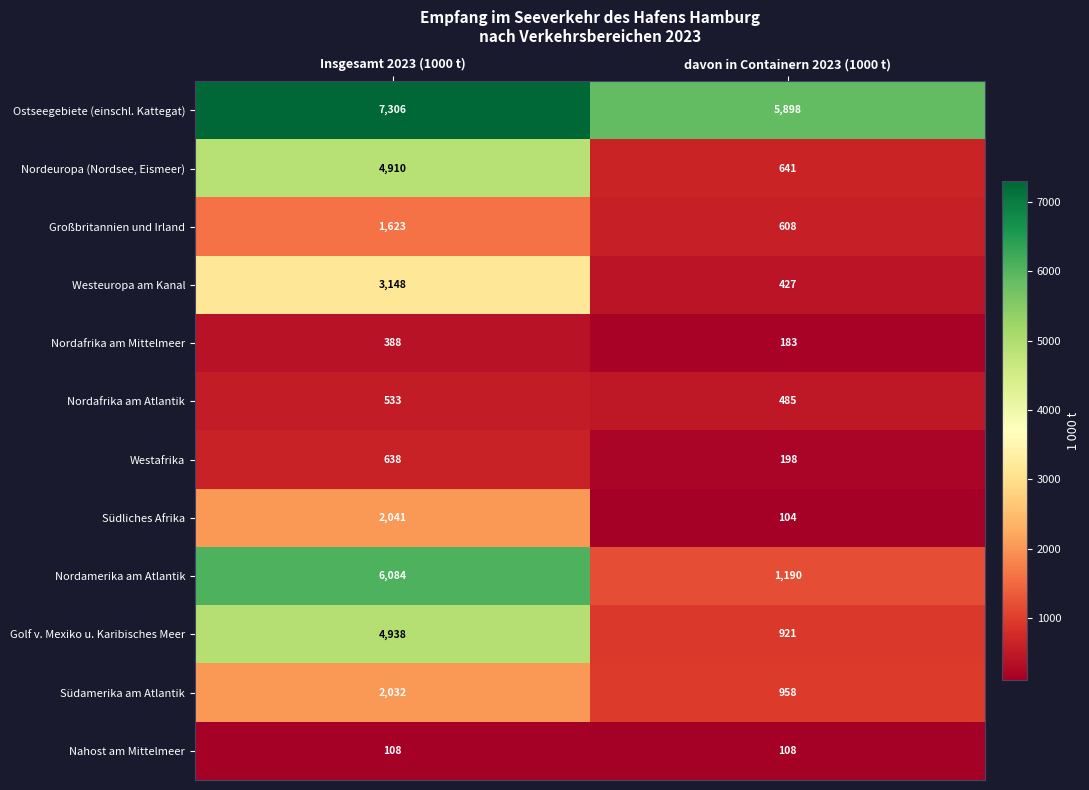

Which label corresponds to the largest value in the chart?

Insgesamt 2023 (1000 t)